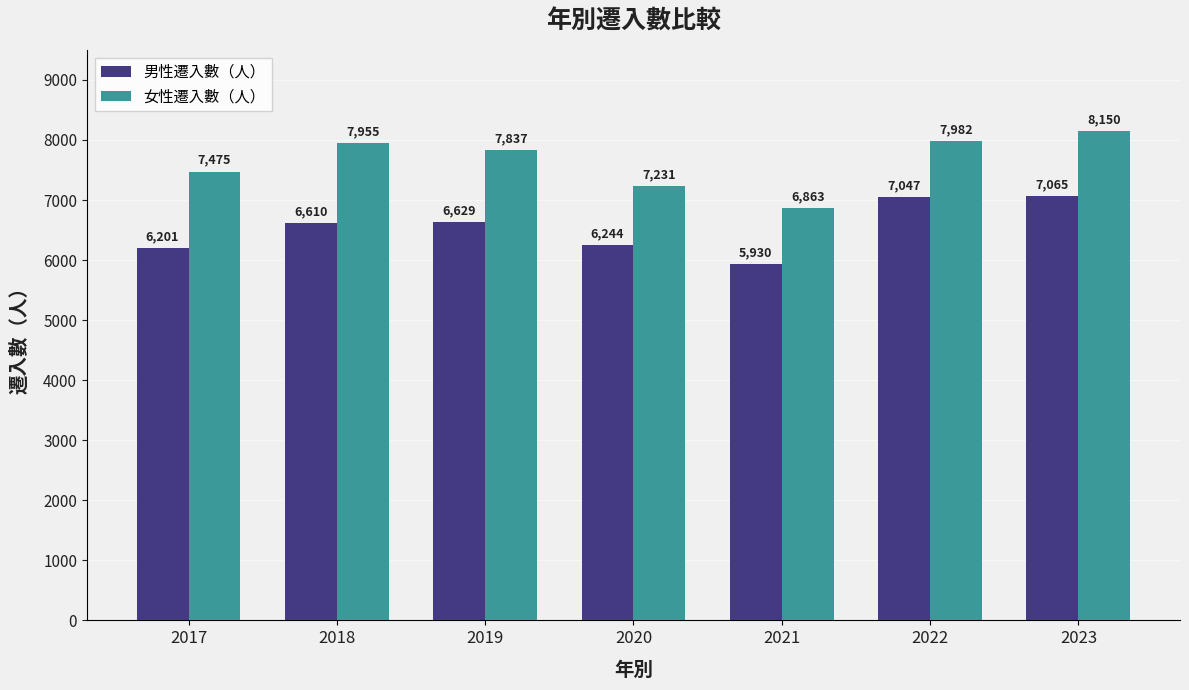

What is the value of the 女性遷入數（人） bar at the 4th from the left?

7231